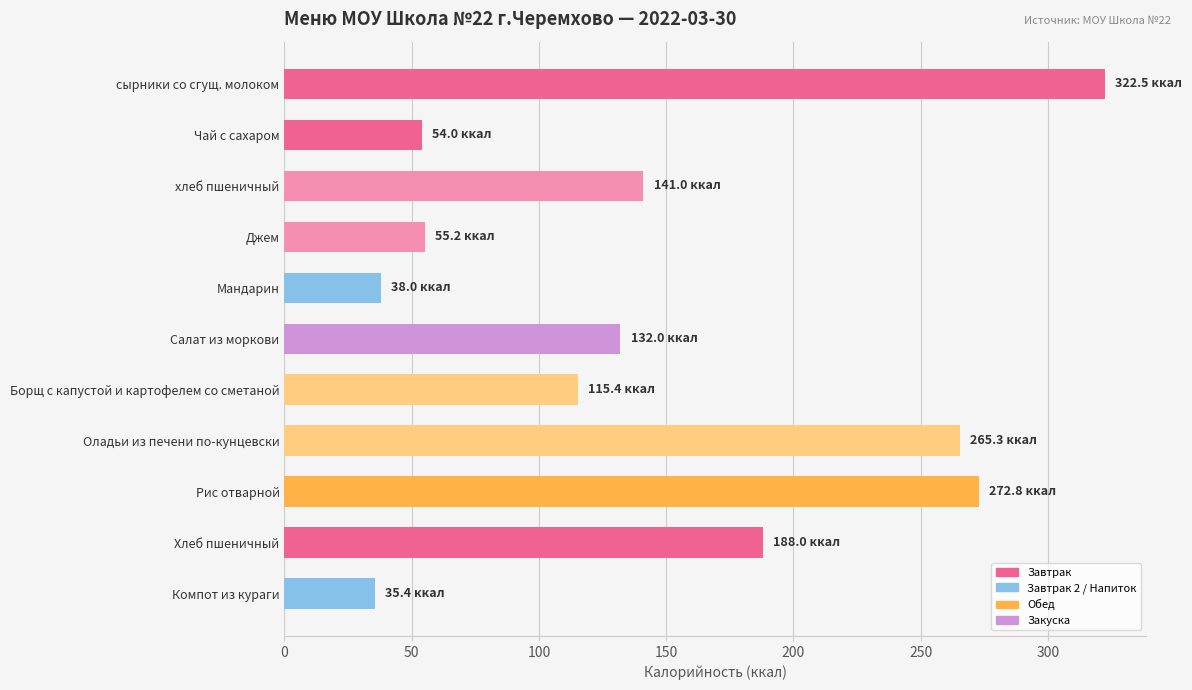

What is the label of the 4th bar from the top?

Джем